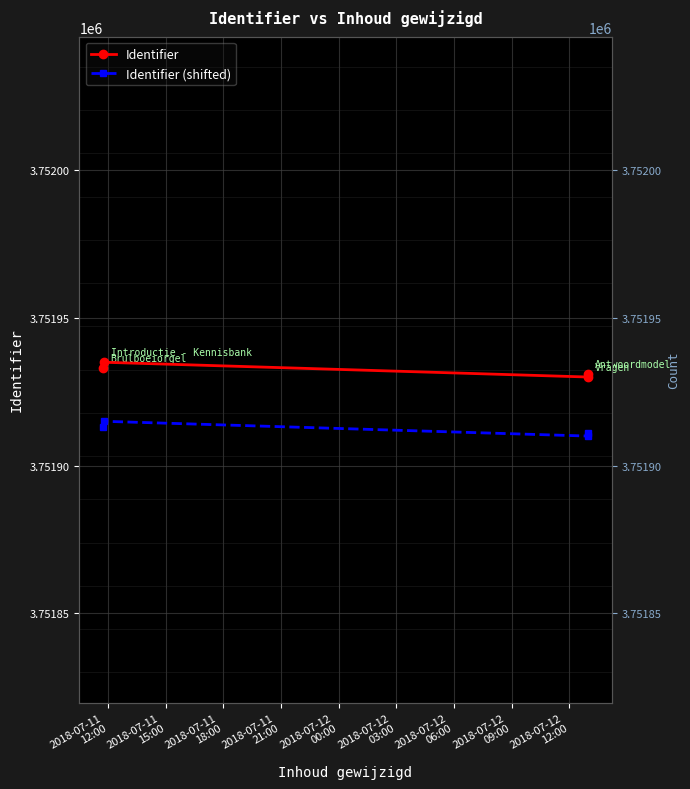

In Identifier, how many points are higher than both neighbors (excluding endpoints)?

1